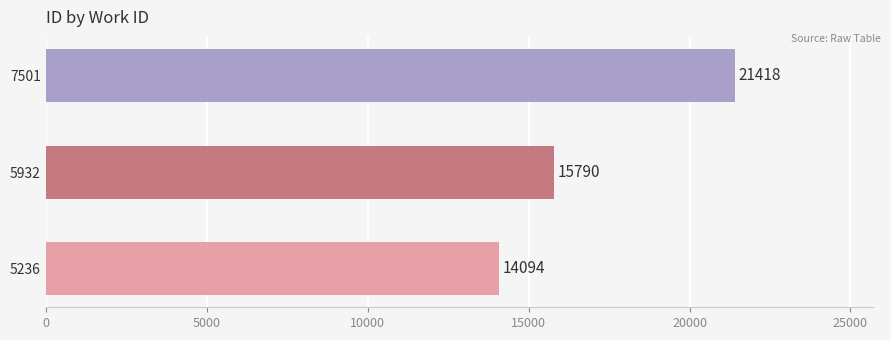

List the labels in order of value, smallest first.

5236, 5932, 7501